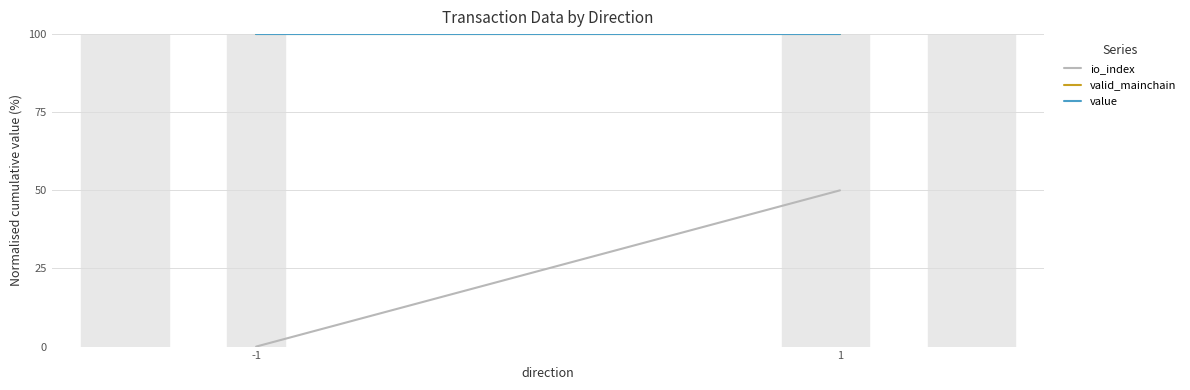

What value does the valid_mainchain series have at -1?

100